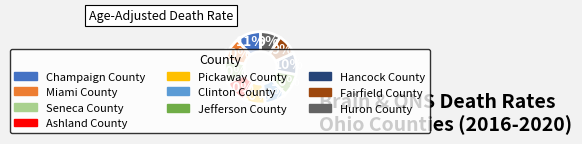

How many segments does this pie chart have?

10